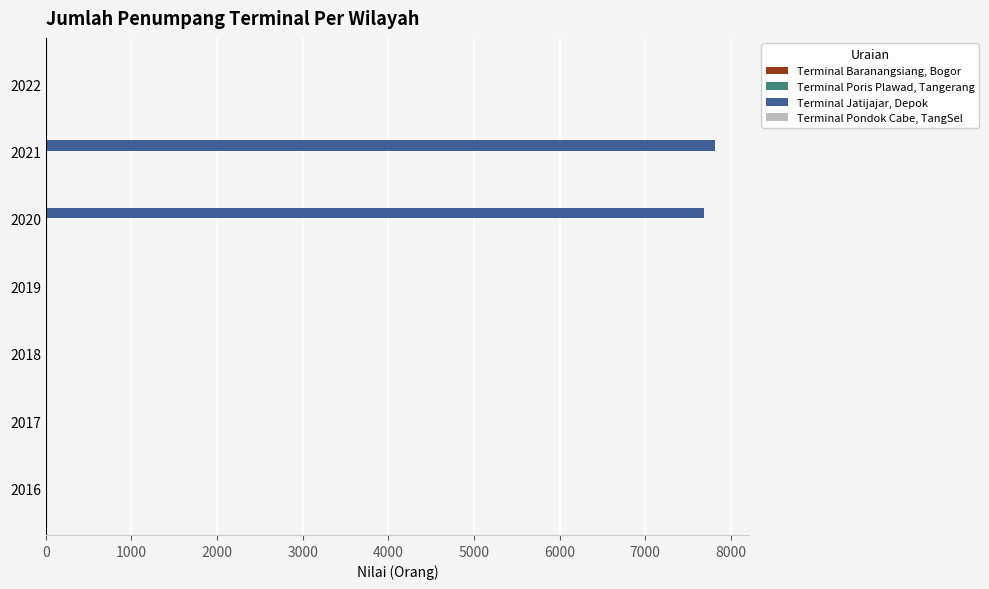

Reading bottom to top, extract all data points from this chart.

2016=0	2017=0	2018=0	2019=0	2020=7692	2021=7820	2022=0